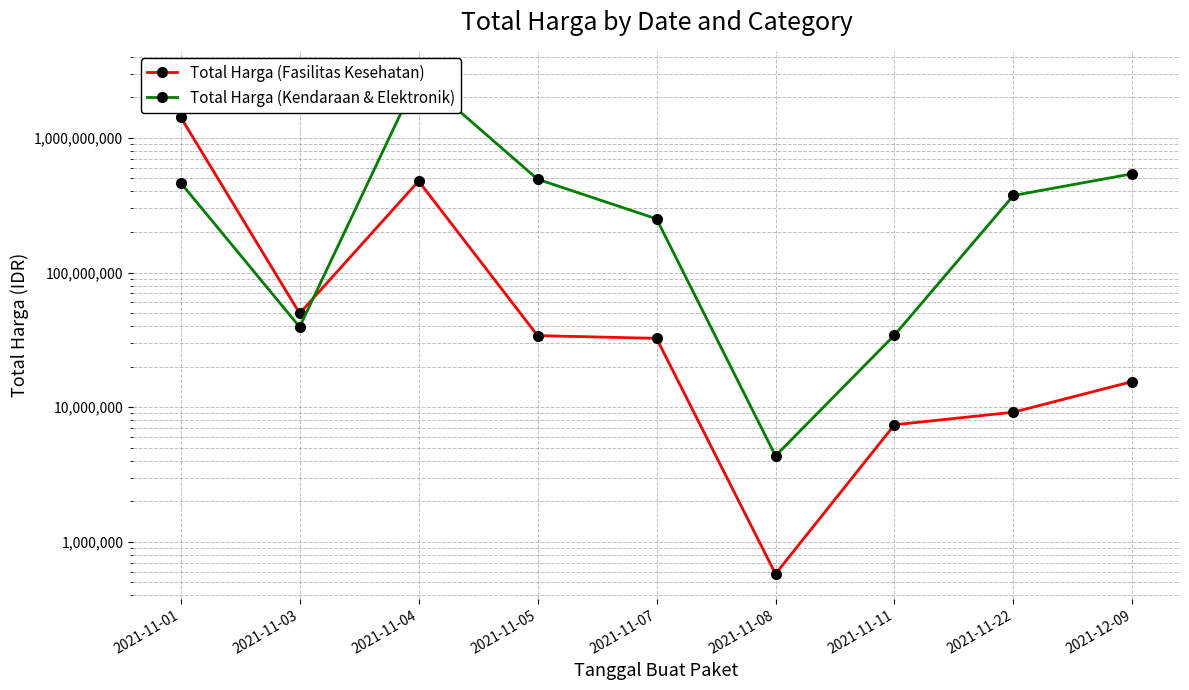

What are all the series names shown in the legend?

Total Harga (Fasilitas Kesehatan), Total Harga (Kendaraan & Elektronik)